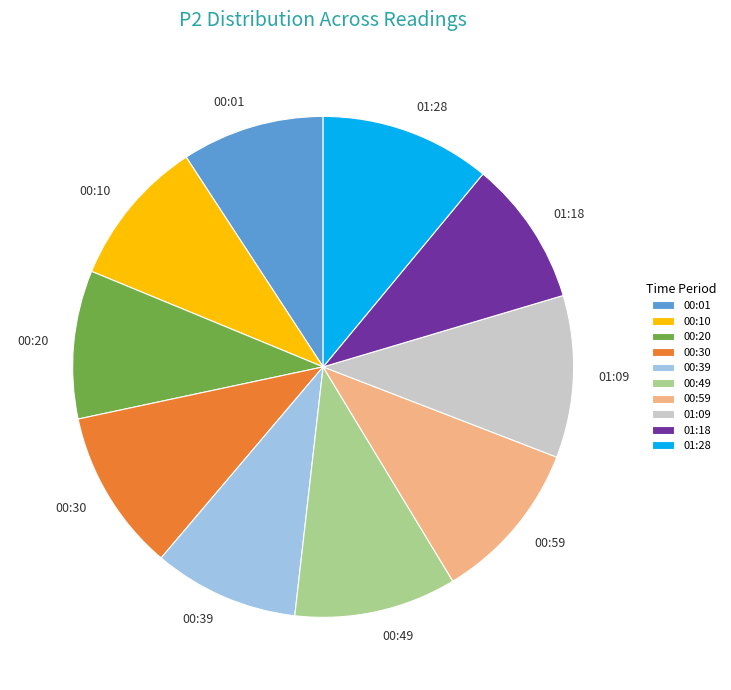

Which slice is the largest?

01:28